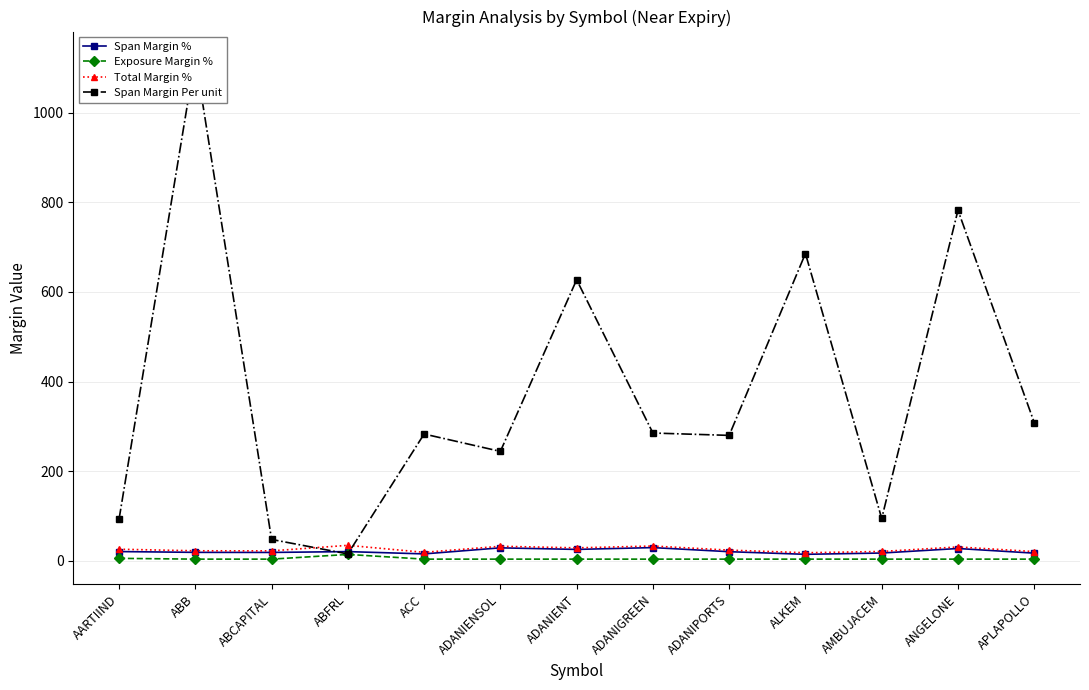

Which category has the lowest value in the Span Margin Per unit series?

ABFRL